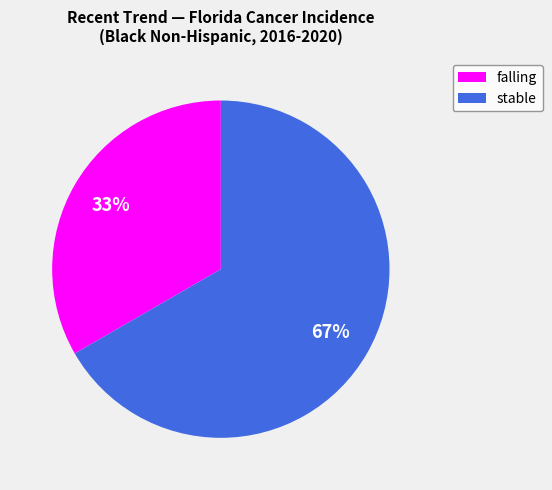

Count the number of slices in the pie.

2